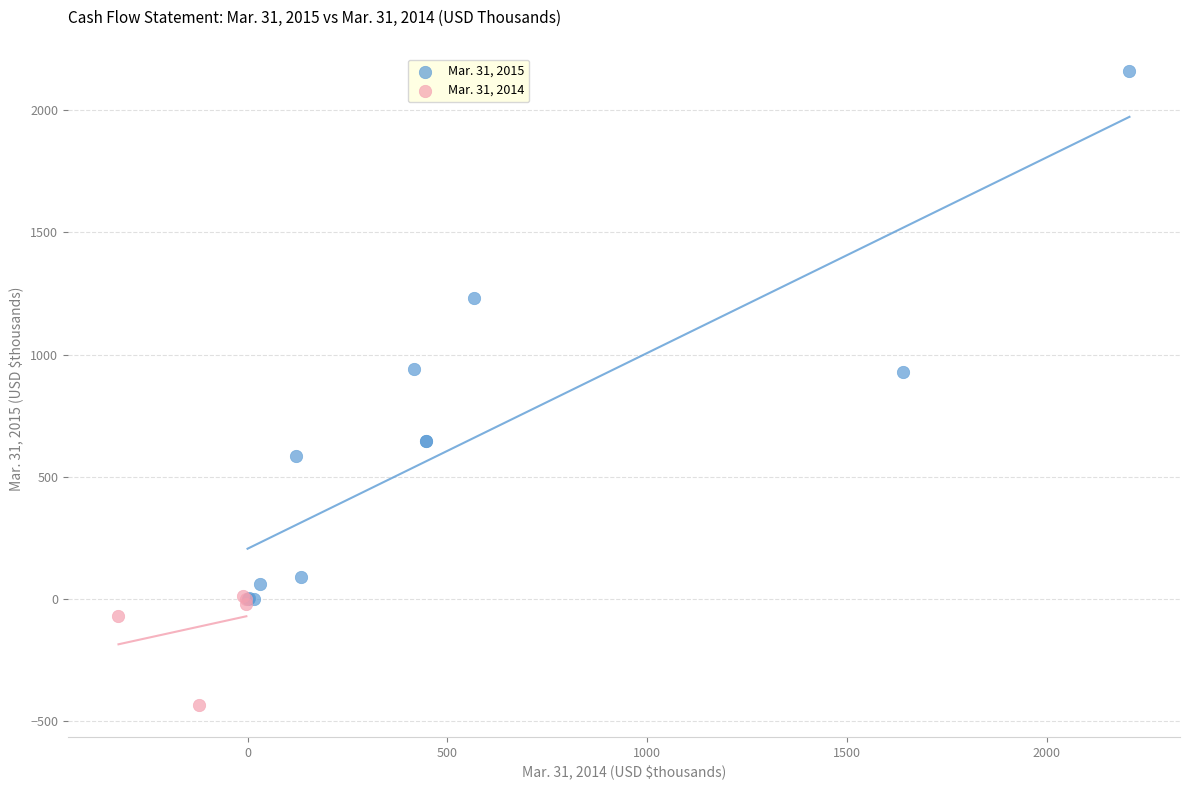

Which series has the largest Y range (max minus min)?

Mar. 31, 2015